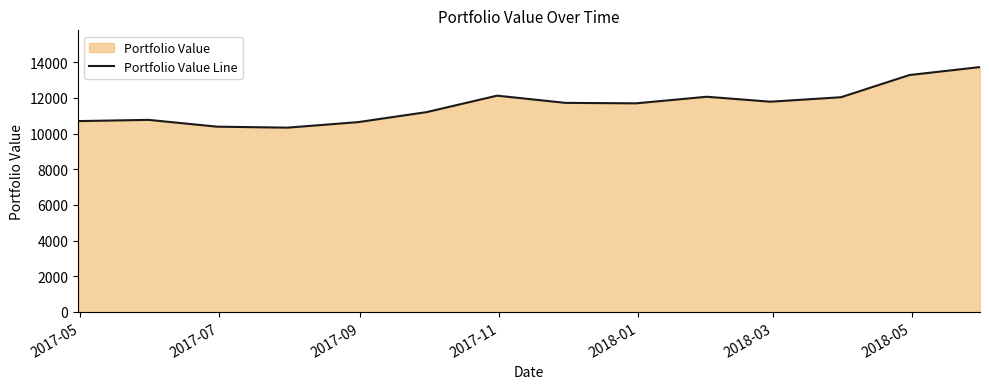

What is the maximum value shown in the chart?

13731.2